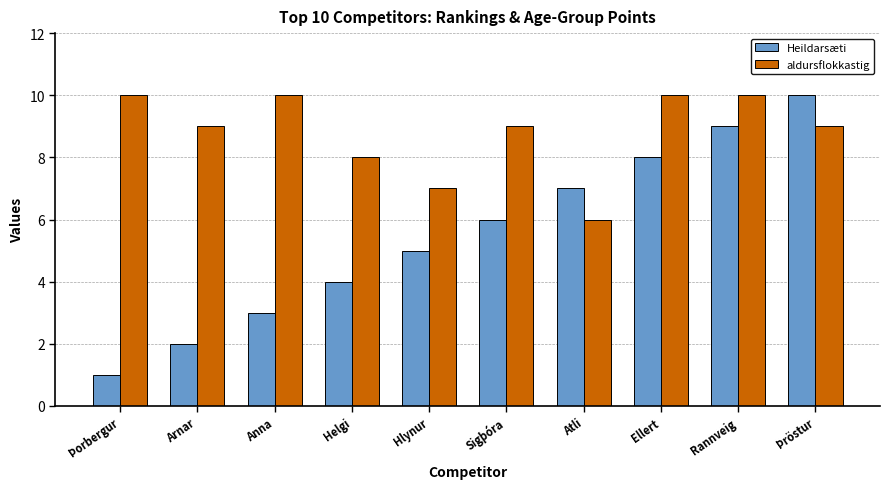

What is the label of the 9th bar from the right?

Arnar